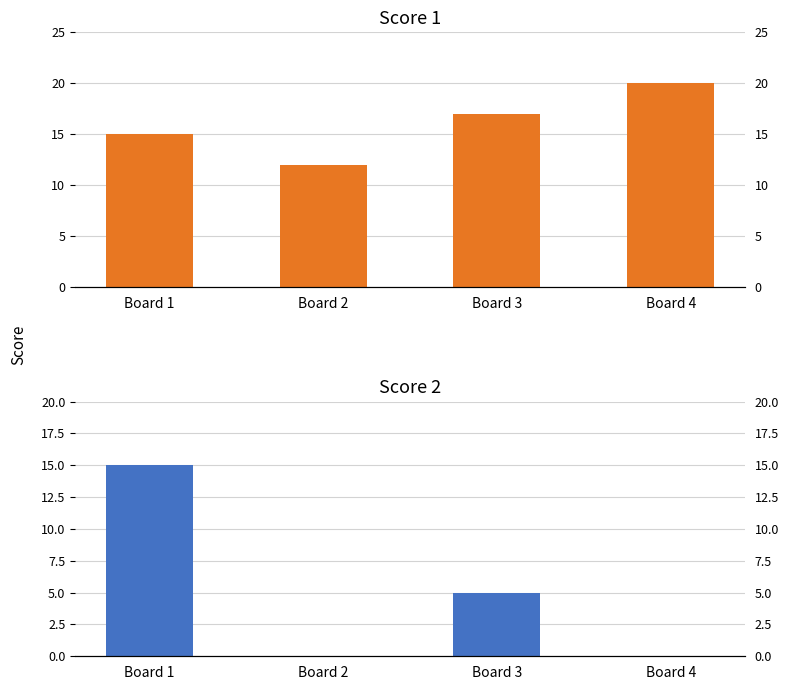

True or false: Score 1 has a value of 20 at Board 4.

True